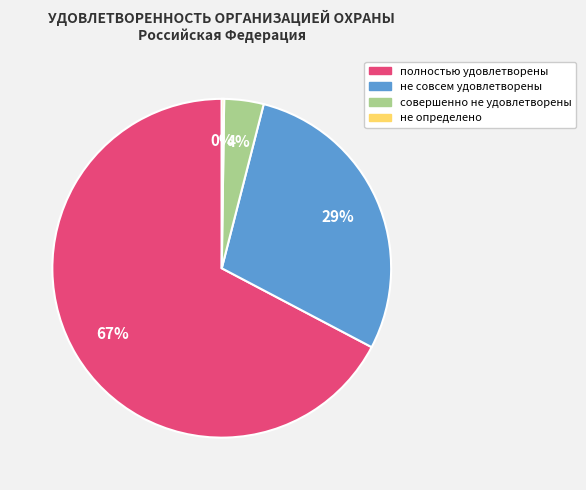

Is there a majority slice in this chart?

Yes